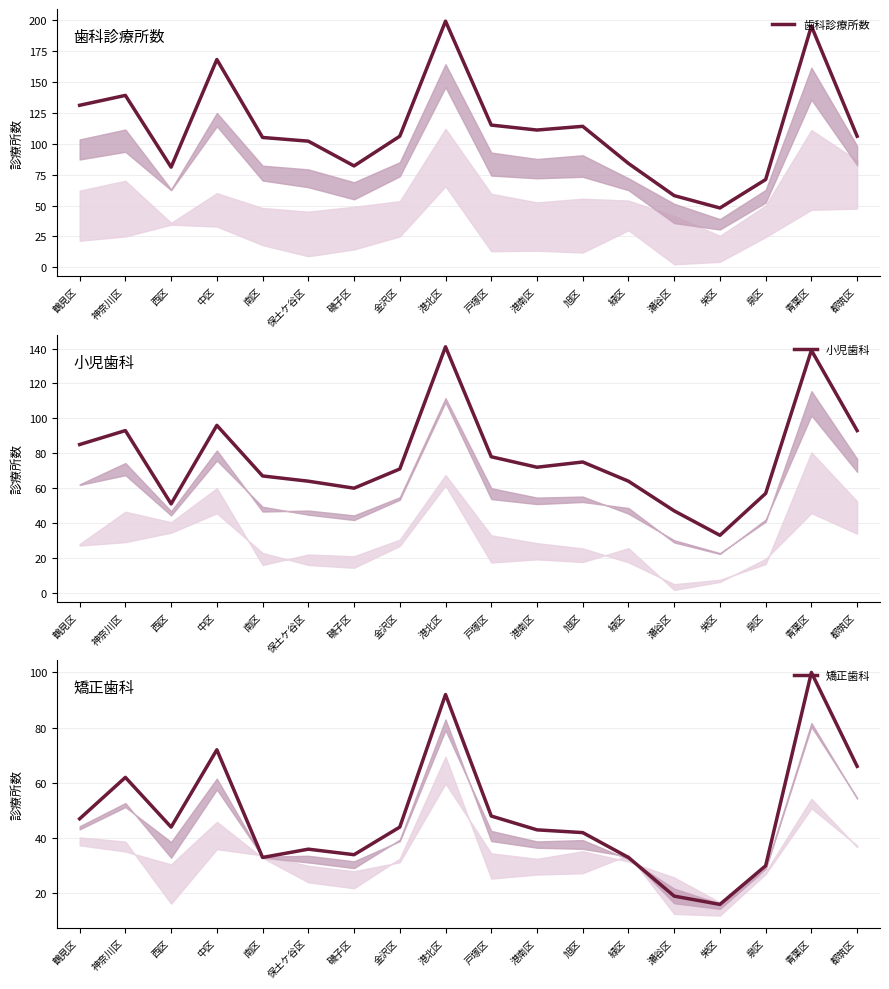

What is the minimum value shown in the chart?

16